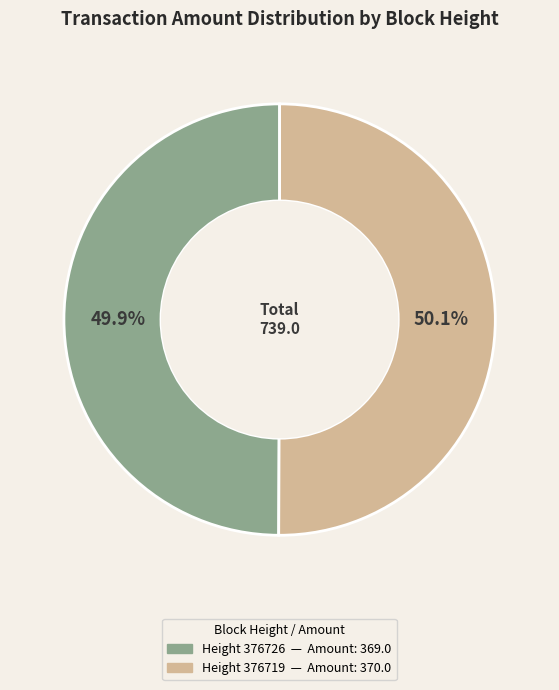

How many segments does this pie chart have?

2